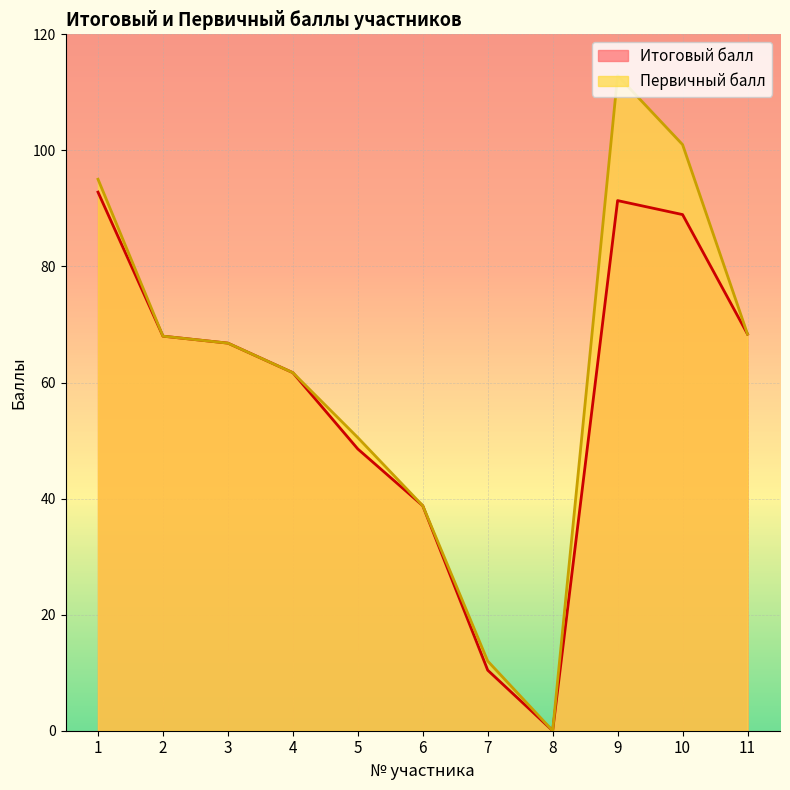

What is the difference between the Первичный балл values at 4 and 11?

6.6